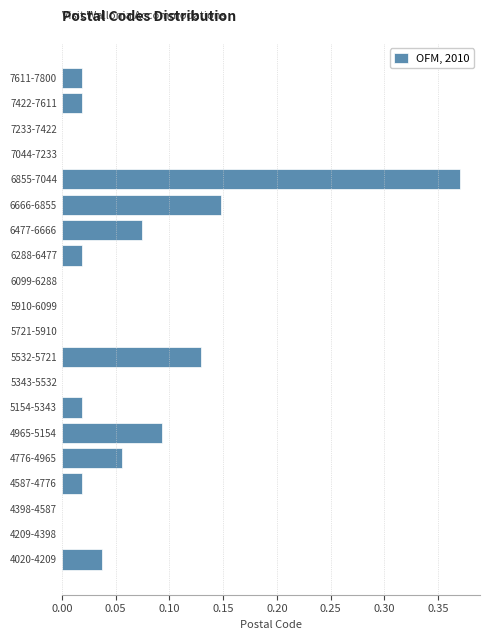

What is the sum of all values?

1.0